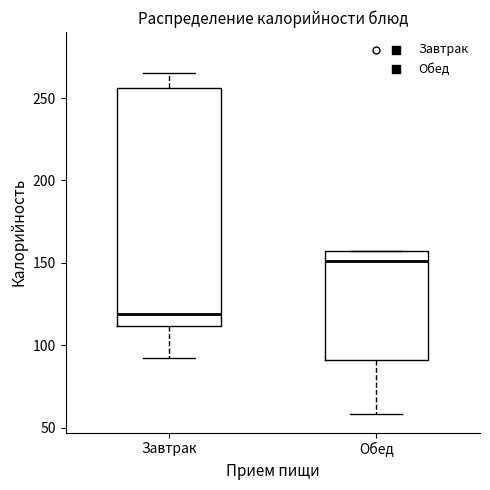

Which box has the lowest median line?

Завтрак